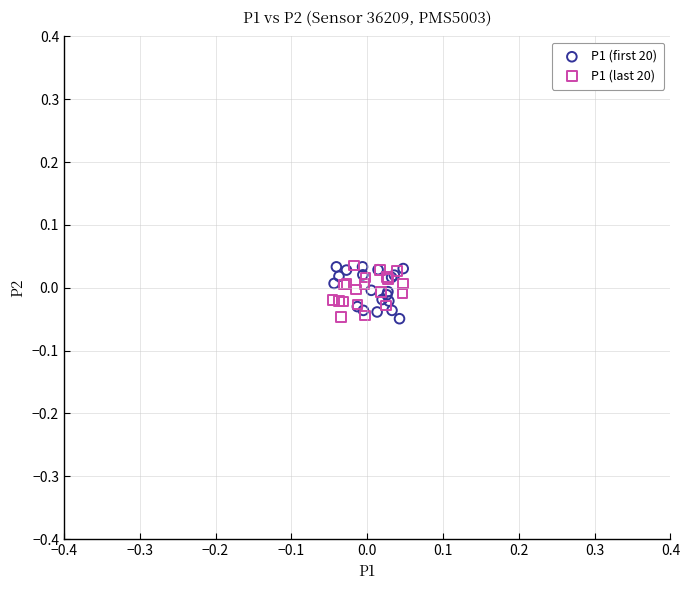

What are all the series names shown in the legend?

P1 (first 20), P1 (last 20)